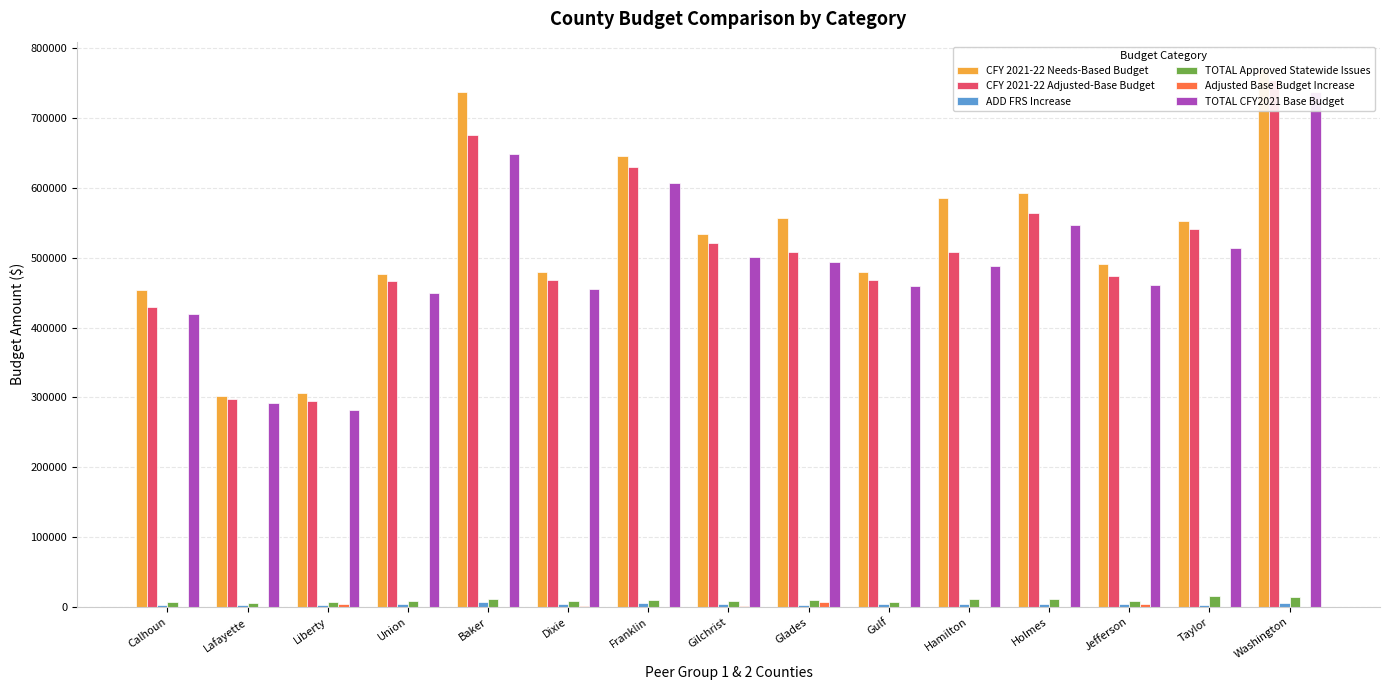

Which category has the lowest value in the ADD FRS Increase series?

Lafayette